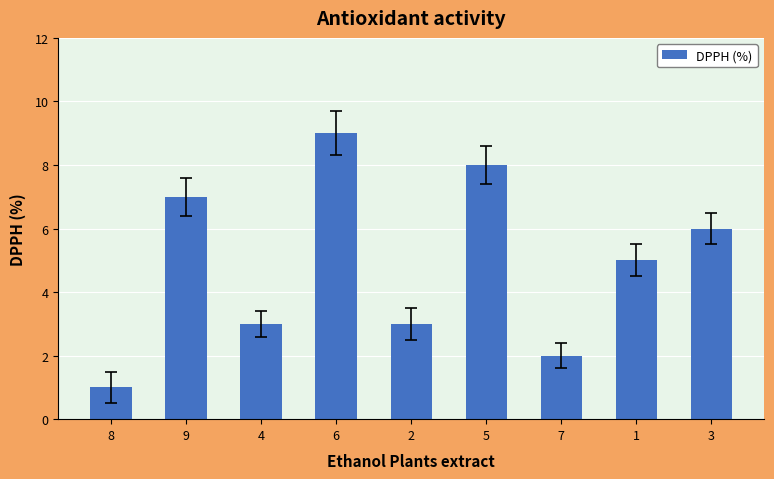

True or false: the data shows 2 at 8.

False